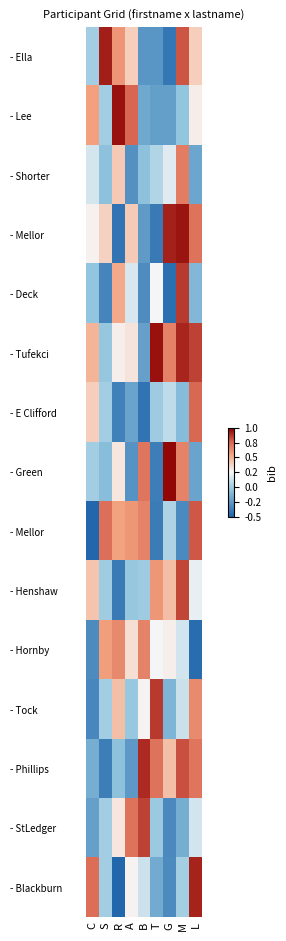

What is the total value across all series at B?

2.4